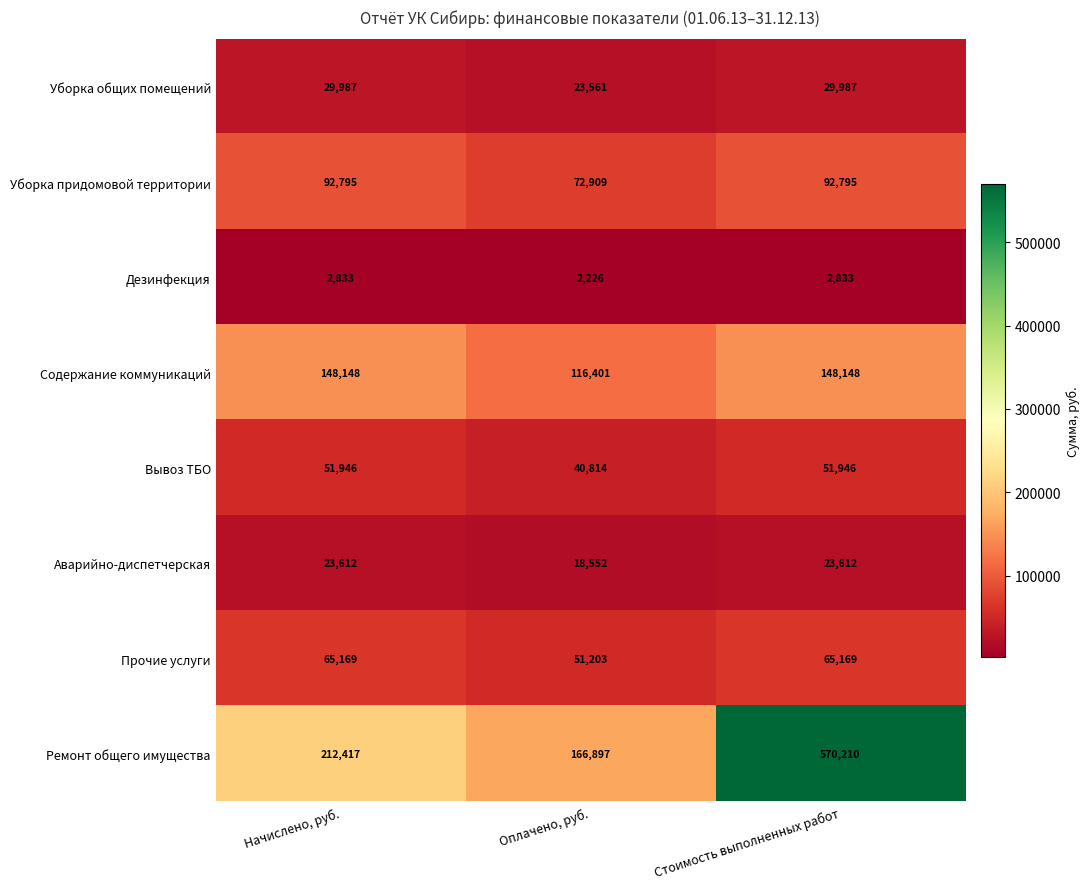

Reading left to right, transcribe all the data shown in this chart.

Уборка общих помещений: Начислено, руб.=29987	Оплачено, руб.=23561	Стоимость выполненных работ=29987
Уборка придомовой территории: Начислено, руб.=92795	Оплачено, руб.=72909	Стоимость выполненных работ=92795
Дезинфекция: Начислено, руб.=2833	Оплачено, руб.=2226	Стоимость выполненных работ=2833
Содержание коммуникаций: Начислено, руб.=148148	Оплачено, руб.=116401	Стоимость выполненных работ=148148
Вывоз ТБО: Начислено, руб.=51946	Оплачено, руб.=40814	Стоимость выполненных работ=51946
Аварийно-диспетчерская: Начислено, руб.=23612	Оплачено, руб.=18552	Стоимость выполненных работ=23612
Прочие услуги: Начислено, руб.=65169	Оплачено, руб.=51203	Стоимость выполненных работ=65169
Ремонт общего имущества: Начислено, руб.=212417	Оплачено, руб.=166897	Стоимость выполненных работ=570210